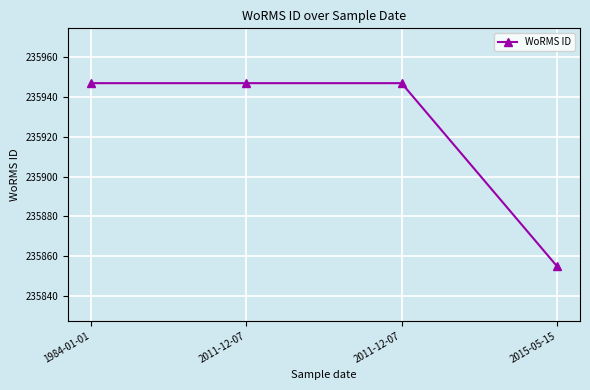

What is the value of the 1st point from the left?

235947